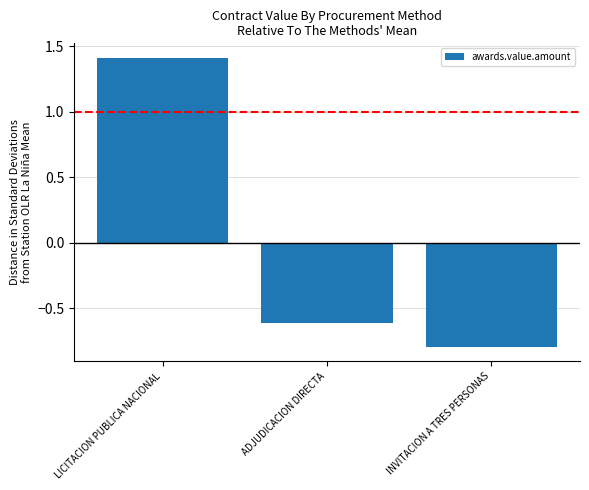

Count the number of data series in this chart.

1